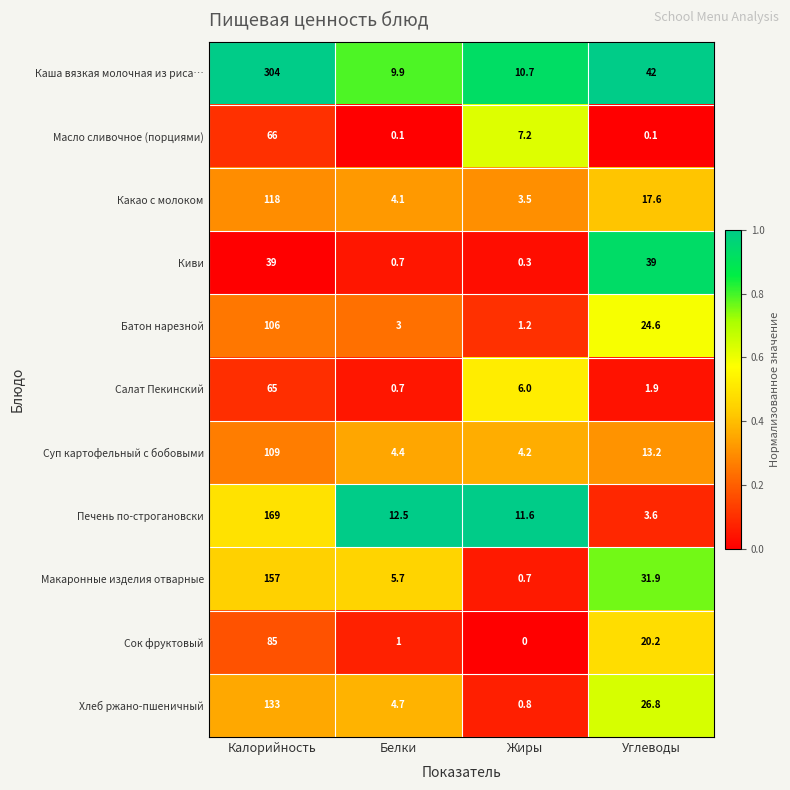

The value of Батон нарезной at Калорийность is 69.4. True or false?

False